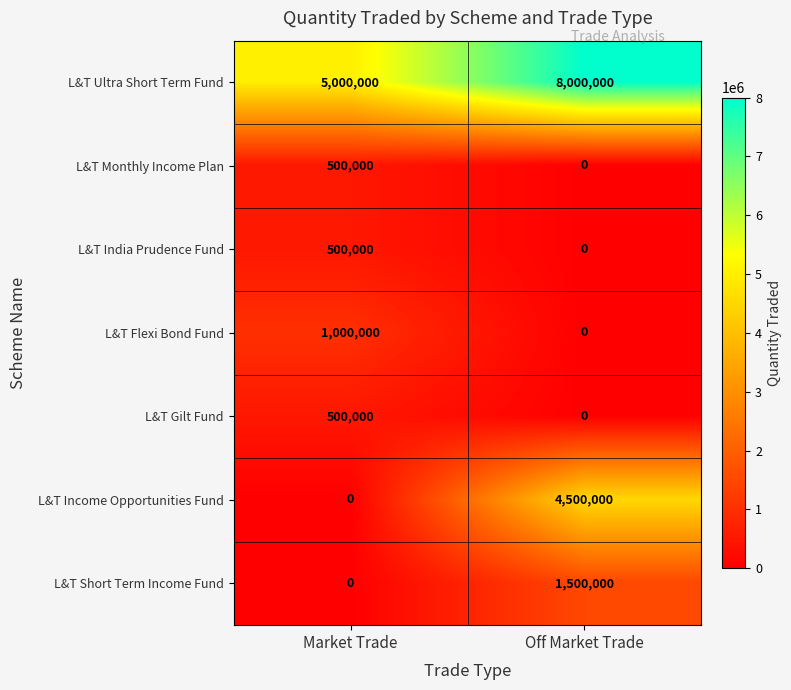

Where is L&T Income Opportunities Fund nearest to the value 2250000?

Market Trade